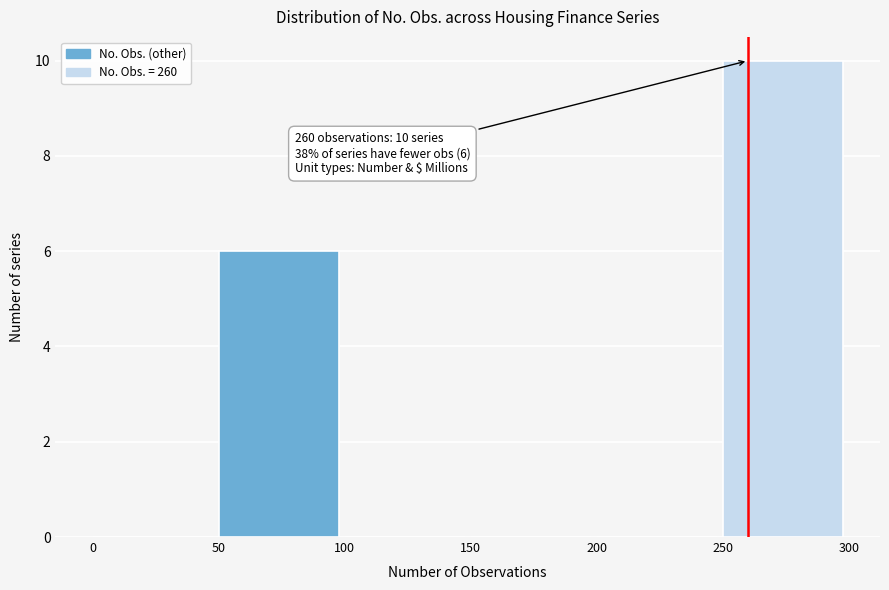

Over which range of the x-axis is the bar tallest?

250 to 300